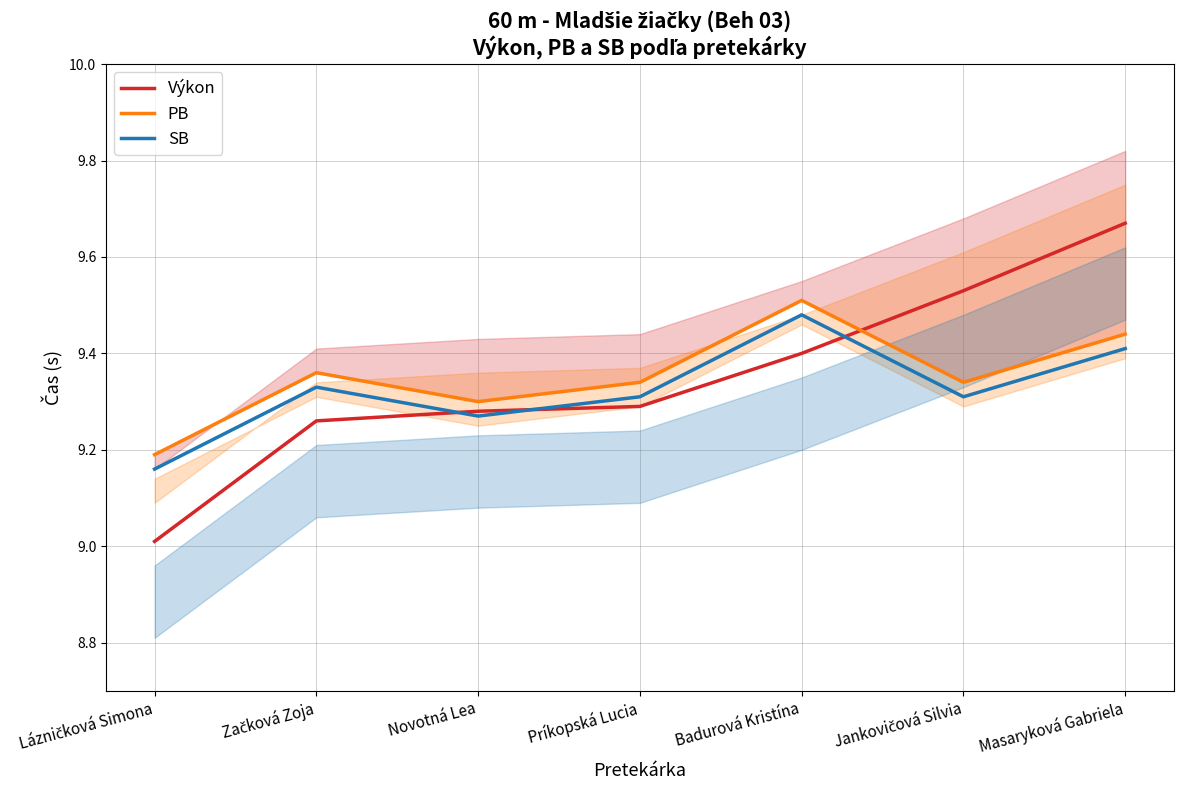

What is the label of the 5th point from the left?

Badurová Kristína